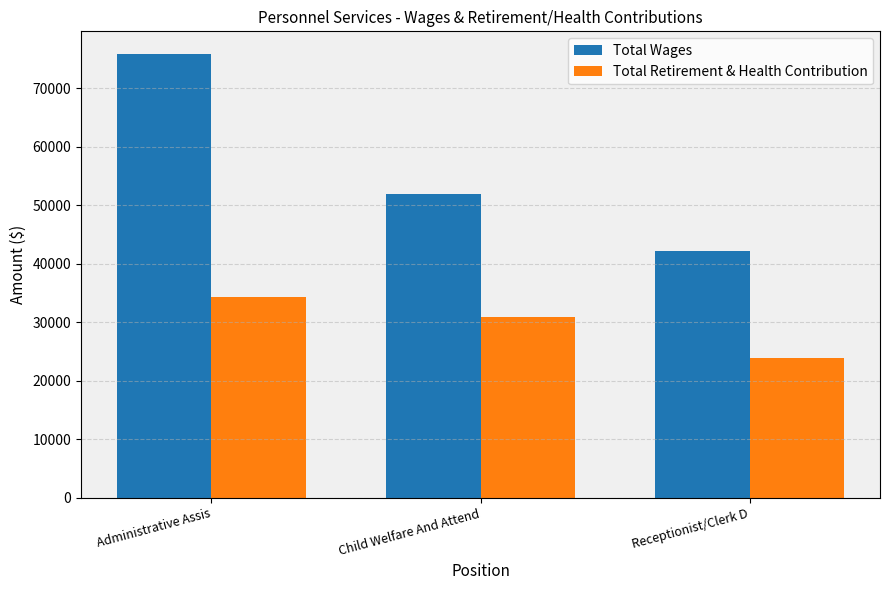

How many groups of bars are there?

3